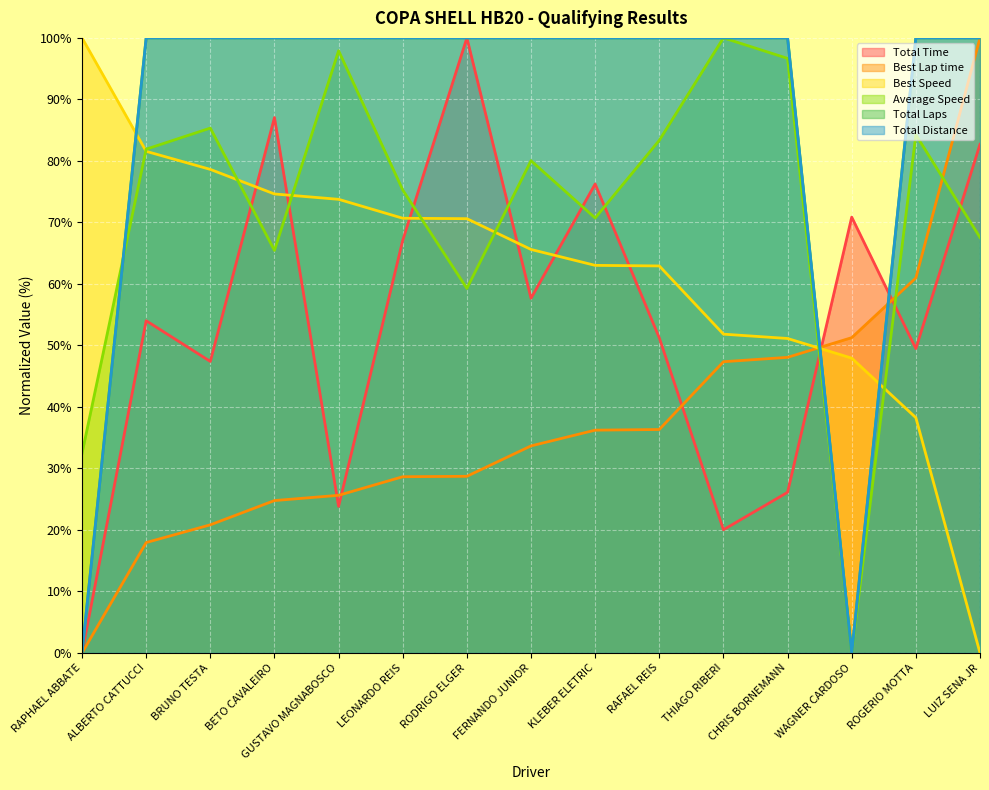

What is the difference between the highest and lowest values at CHRIS BORNEMANN?

73.9